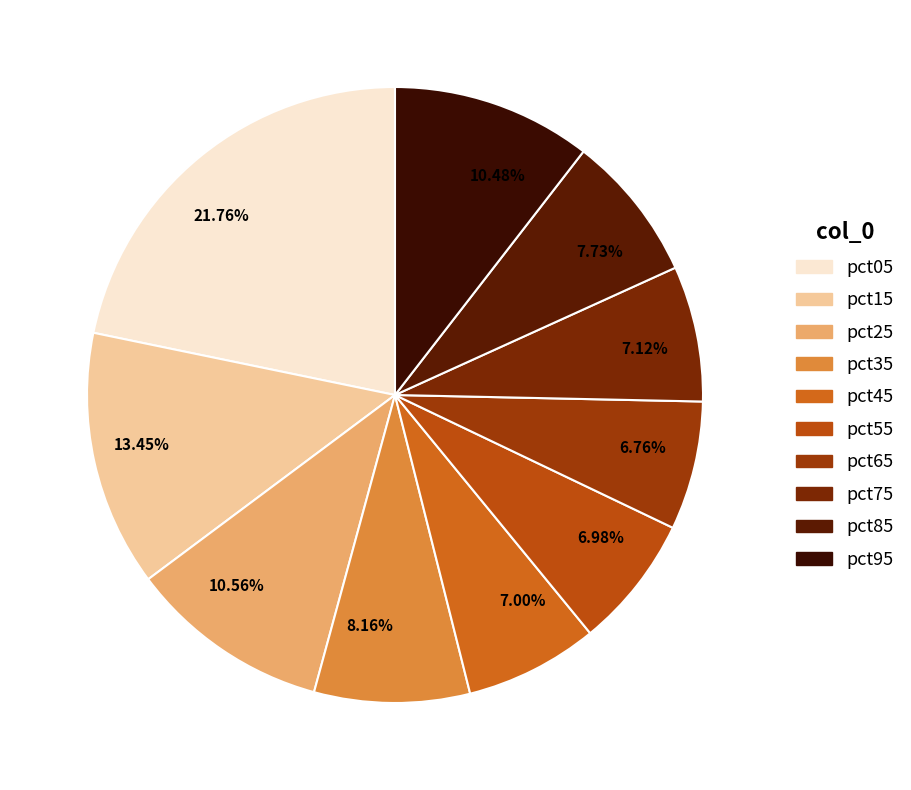

Is there any slice that represents more than half of the pie?

No